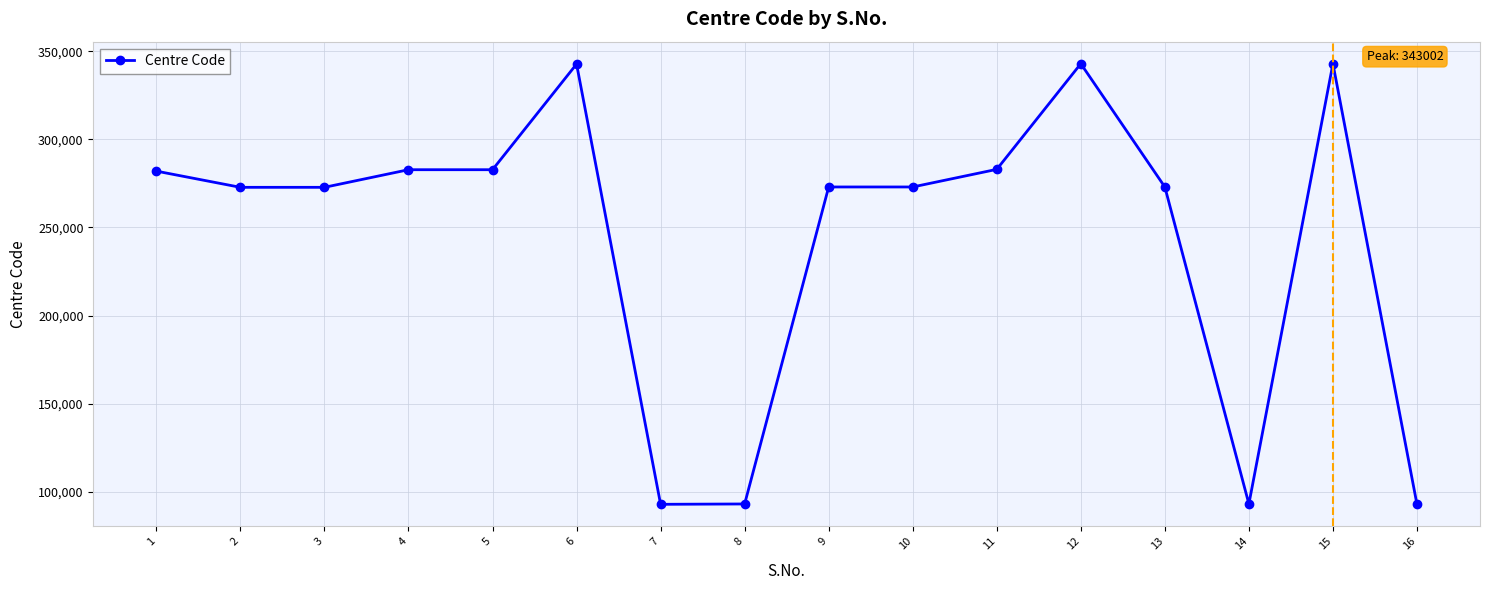

What is the sum of the values at 9 and 1?

555002